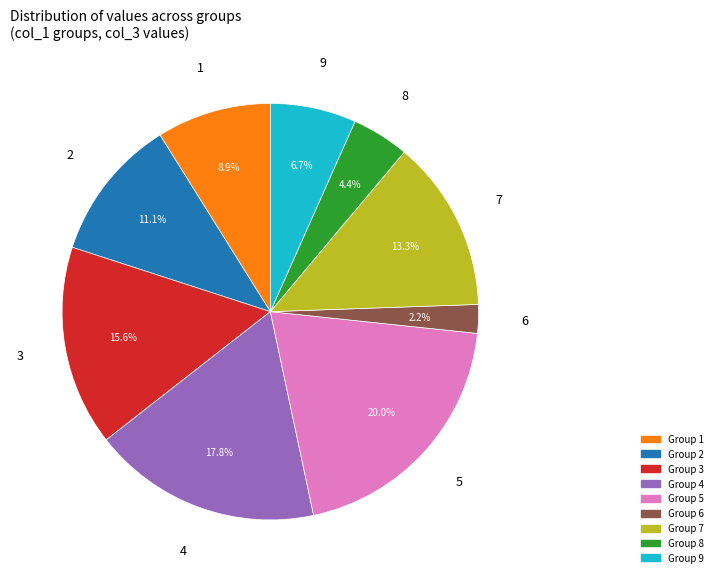

Is there a majority slice in this chart?

No